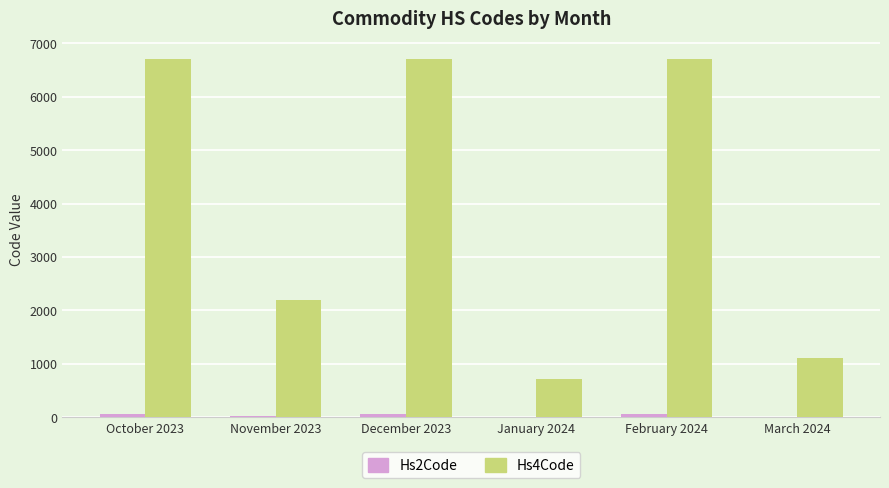

Which series has the largest total across all categories?

Hs4Code